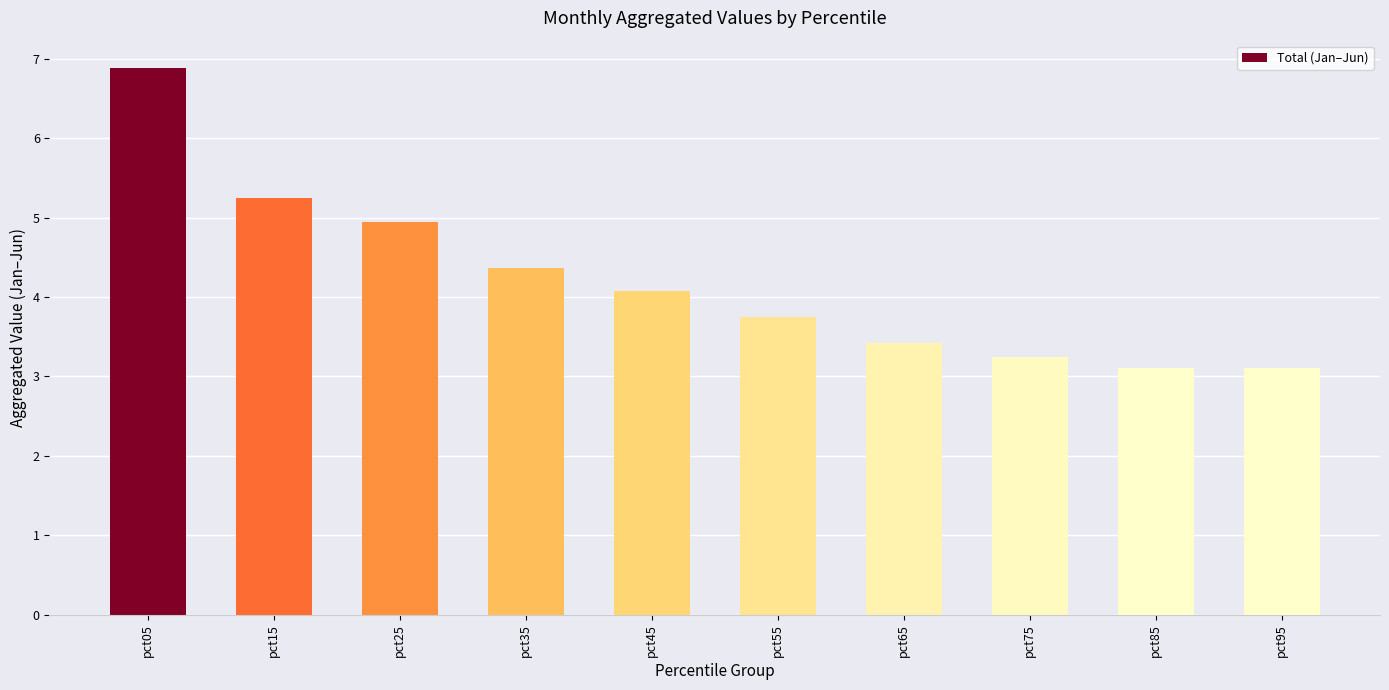

What is the value of the 2nd bar from the left?

5.2